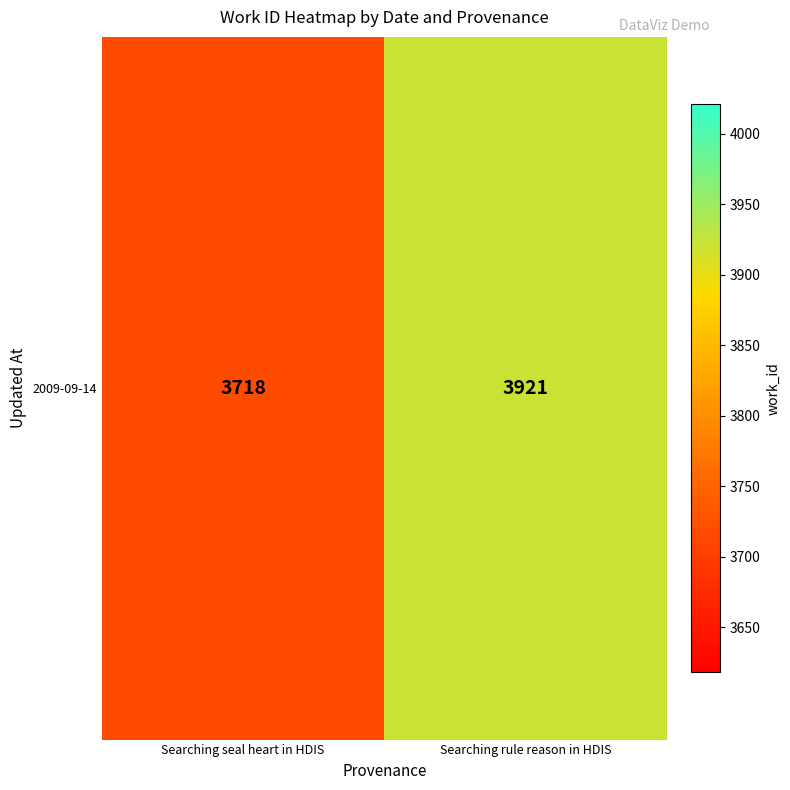

The chart shows a value of 2377 at Searching rule reason in HDIS. True or false?

False